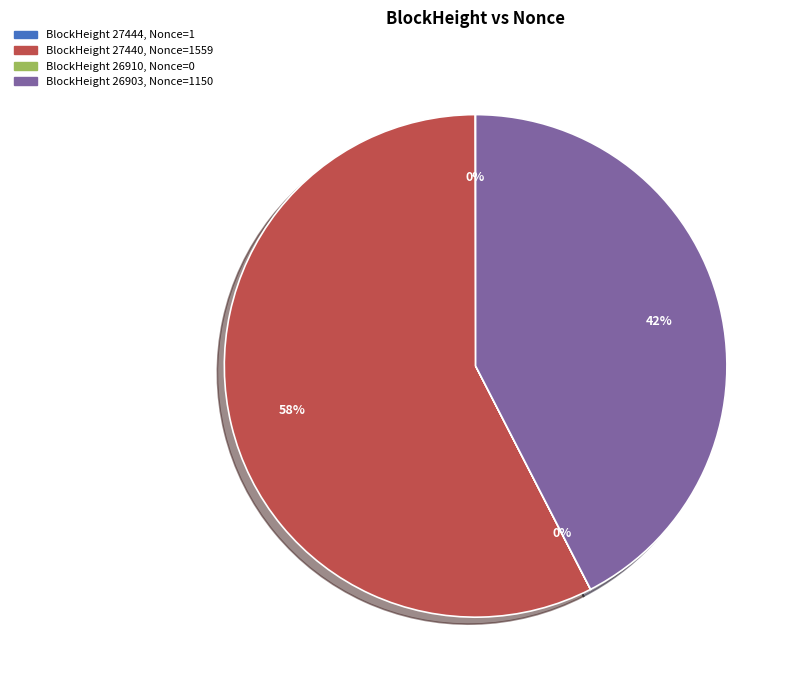

Does any single category account for the majority?

Yes